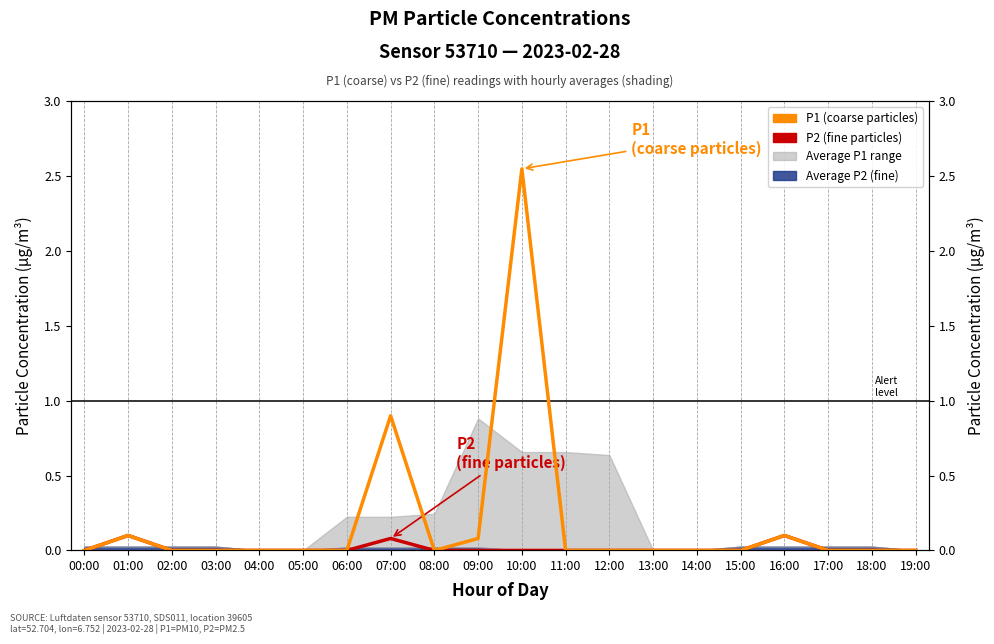

At which label is P1 (coarse particles) closest to 1?

07:00